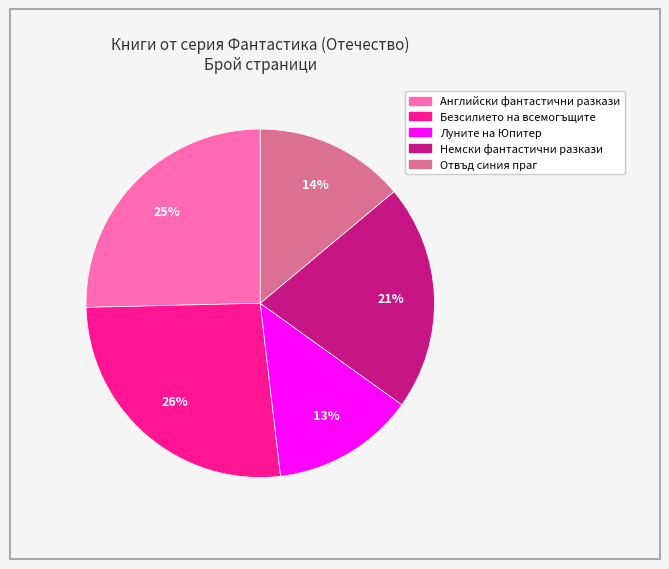

To the nearest percent, what portion does Луните на Юпитер represent?

13%